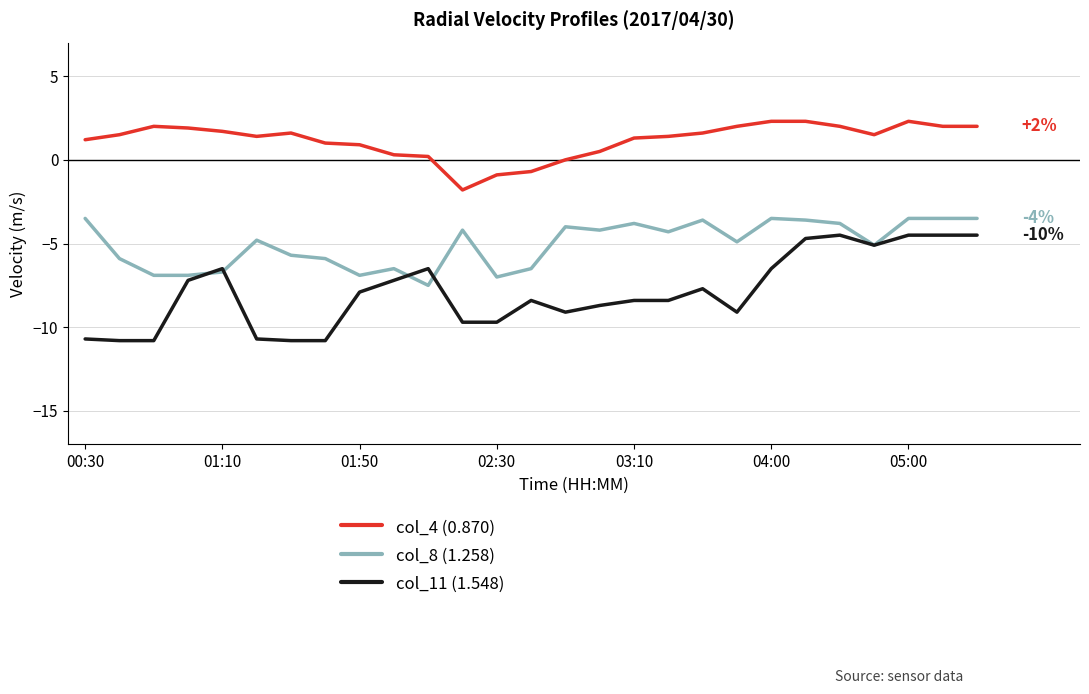

Which series has the largest range (max minus min)?

col_11 (1.548)